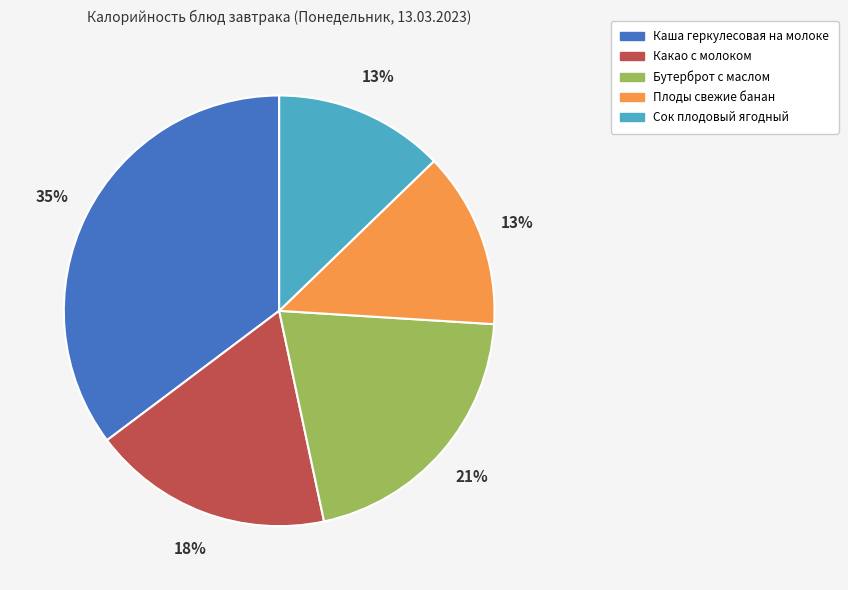

Which category has the biggest portion of the pie?

Каша геркулесовая на молоке